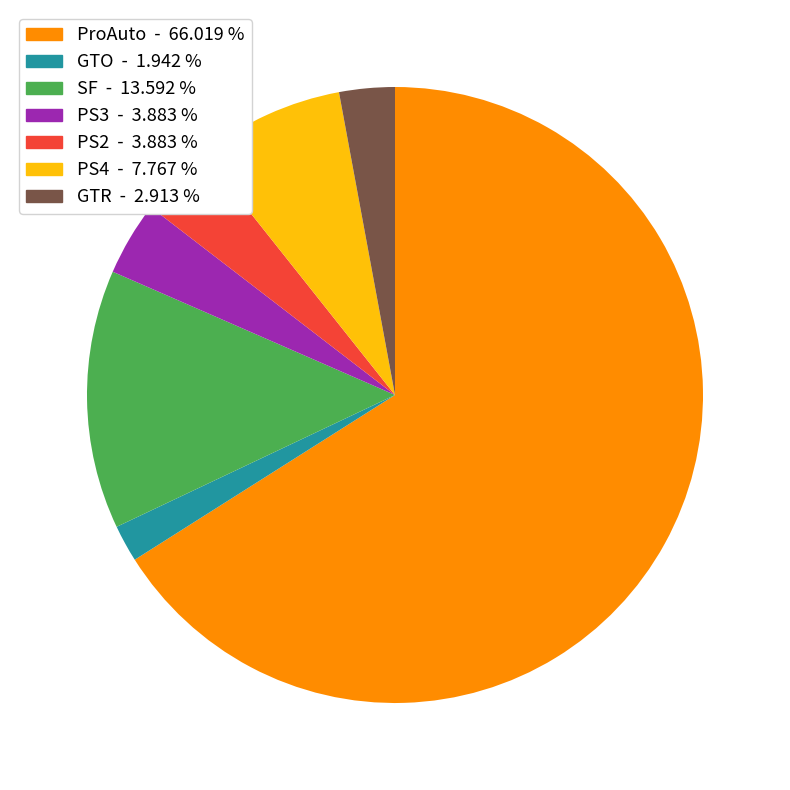

Is there a majority slice in this chart?

Yes